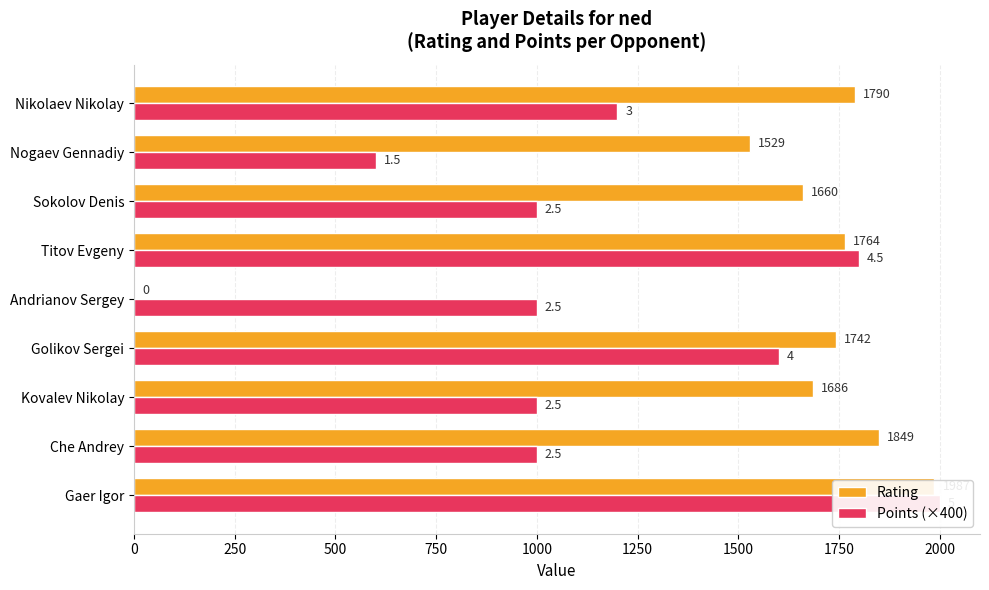

How many bars are there in total?

18